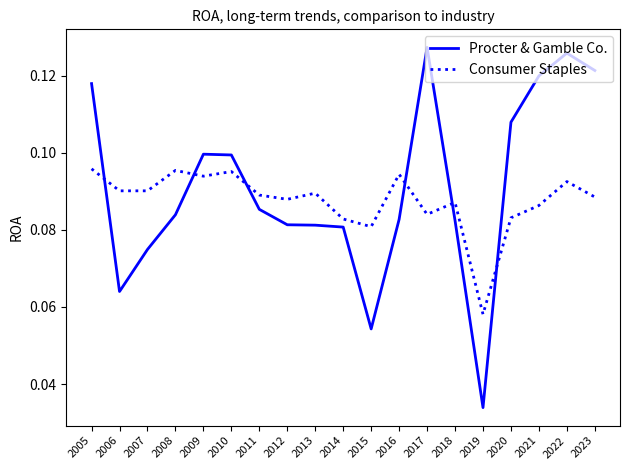

Between 2009 and 2012, which series saw the biggest shift?

Procter & Gamble Co.